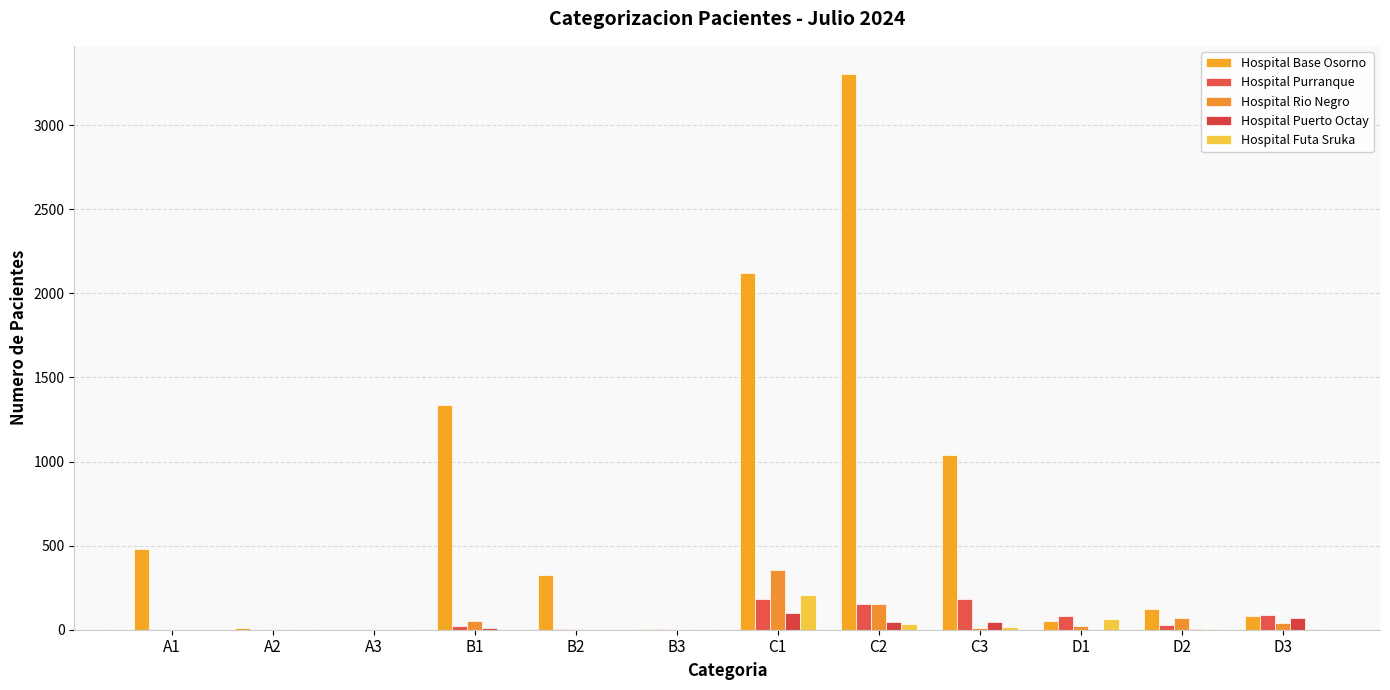

What is the sum of the Hospital Futa Sruka values at B3 and C3?

19